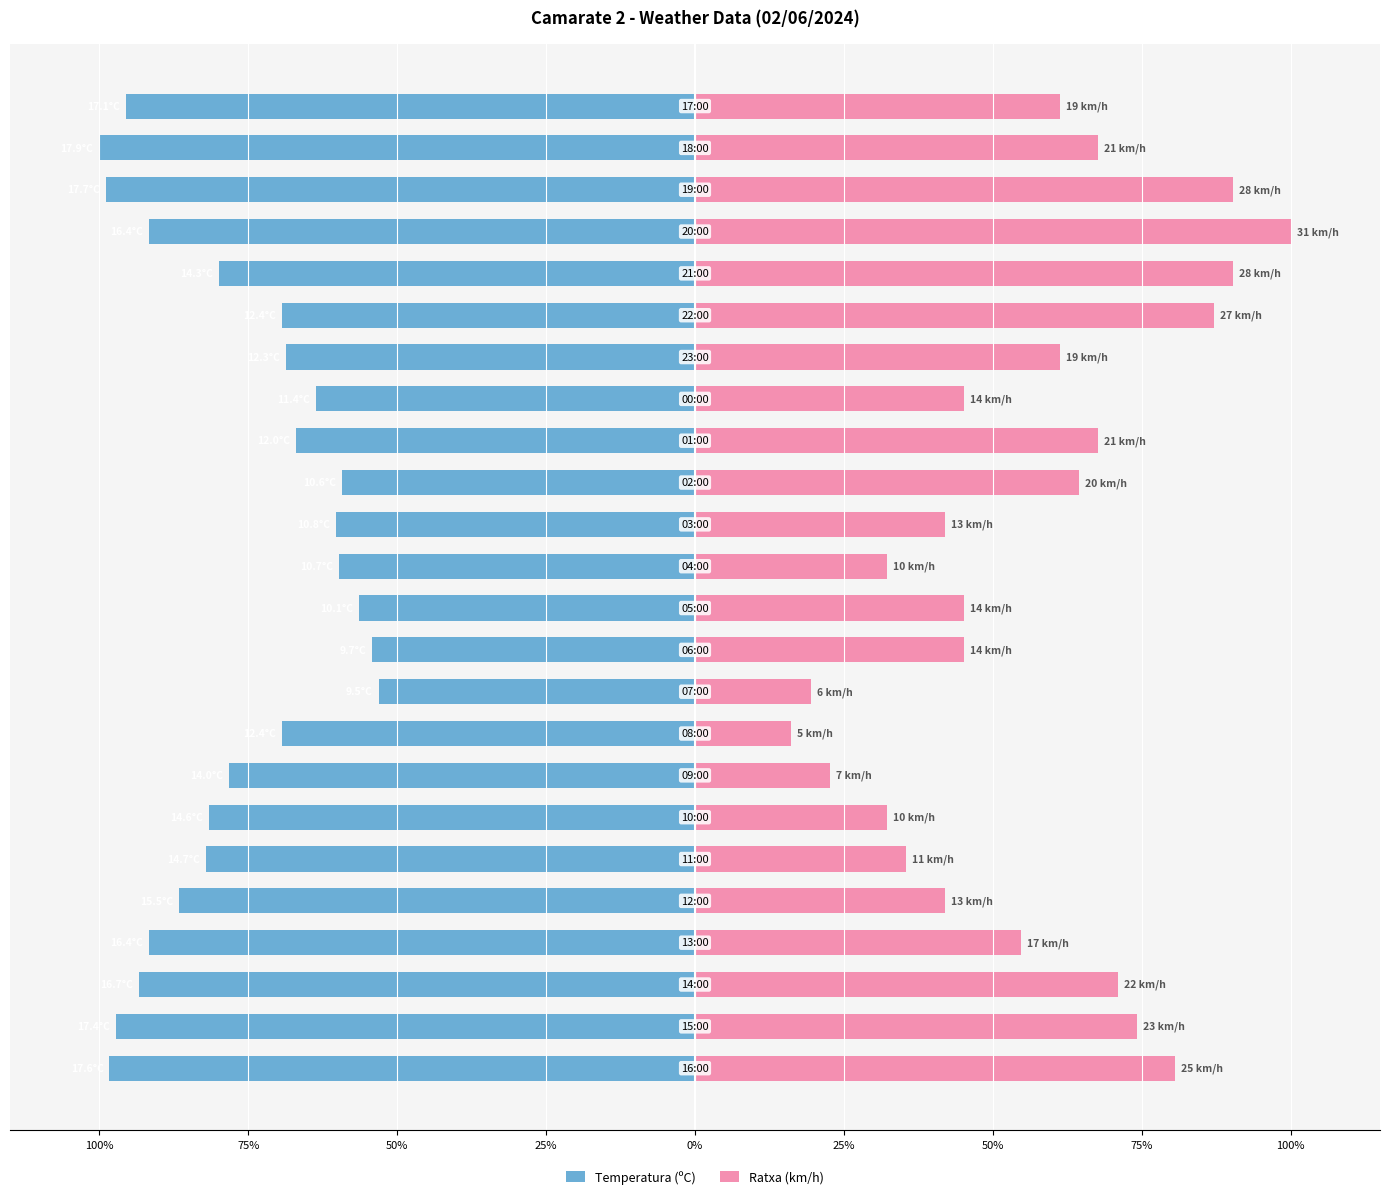

How many bars are there in each group?

2